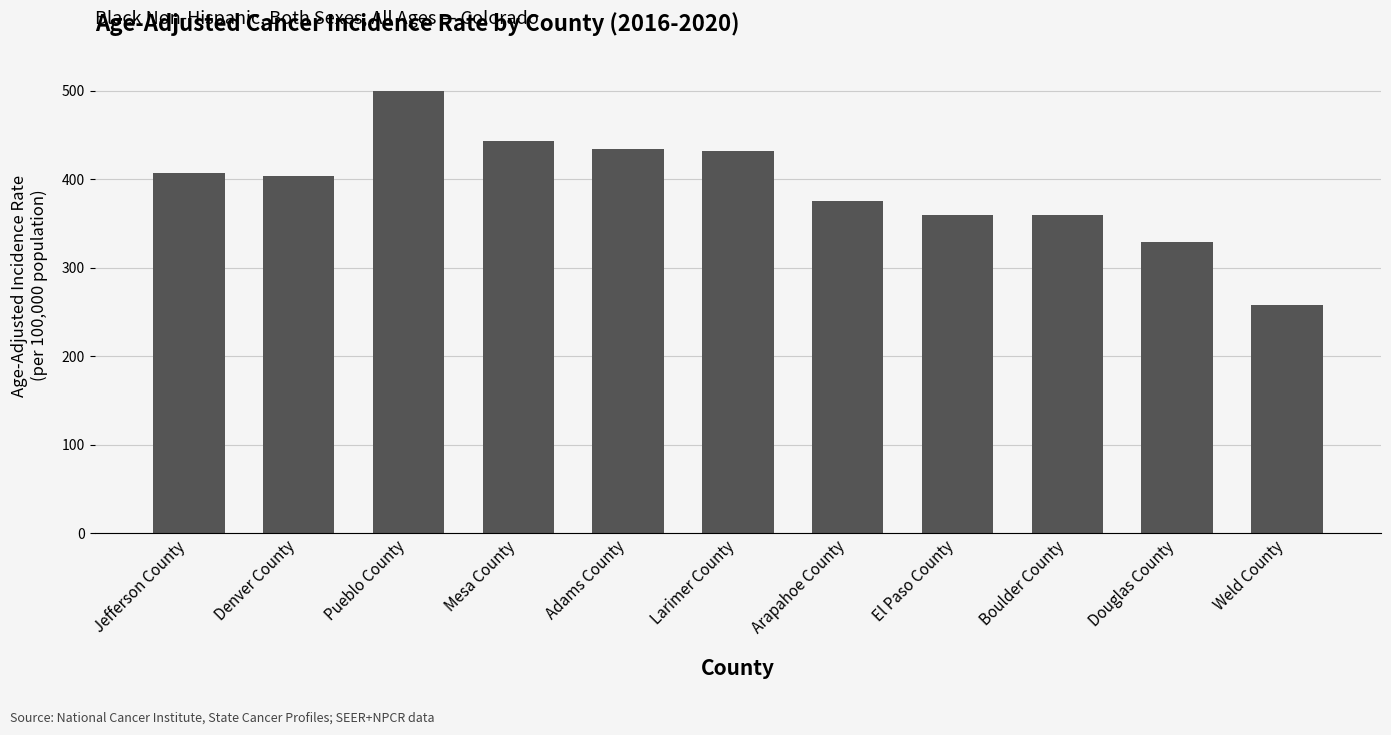

How many bars are there in total?

11